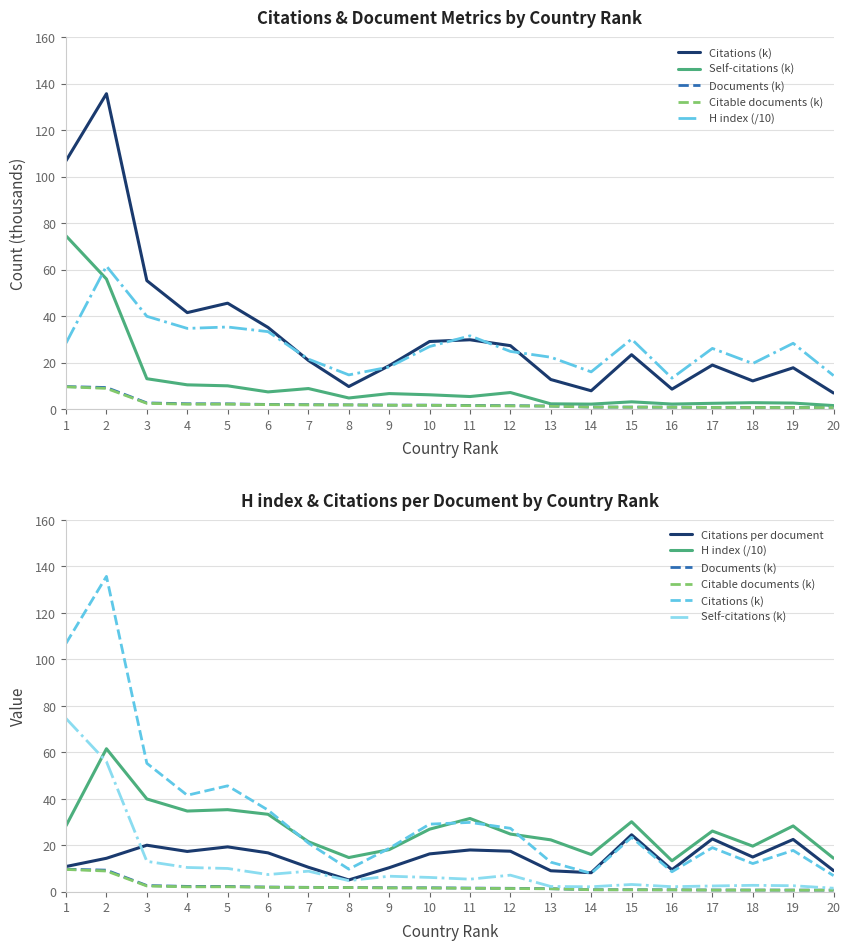

True or false: Citable documents (k) and Documents (k) intersect in this chart.

False